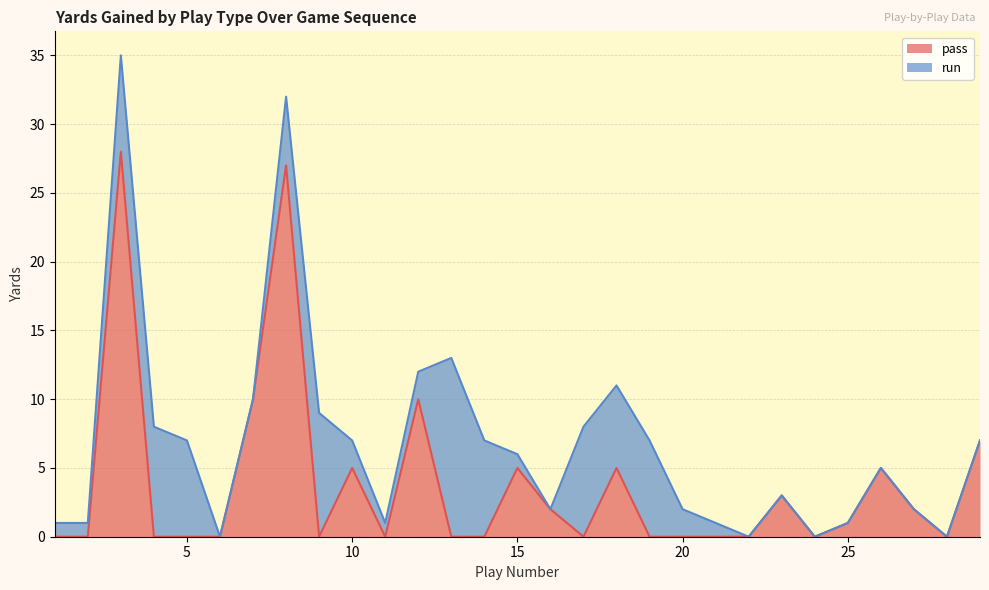

Reading left to right, extract all data points from this chart.

1=0	2=0	3=28	4=0	5=0	6=0	7=10	8=27	9=0	10=5	11=0	12=10	13=0	14=0	15=5	16=2	17=0	18=5	19=0	20=0	21=0	22=0	23=3	24=0	25=1	26=5	27=2	28=0	29=7